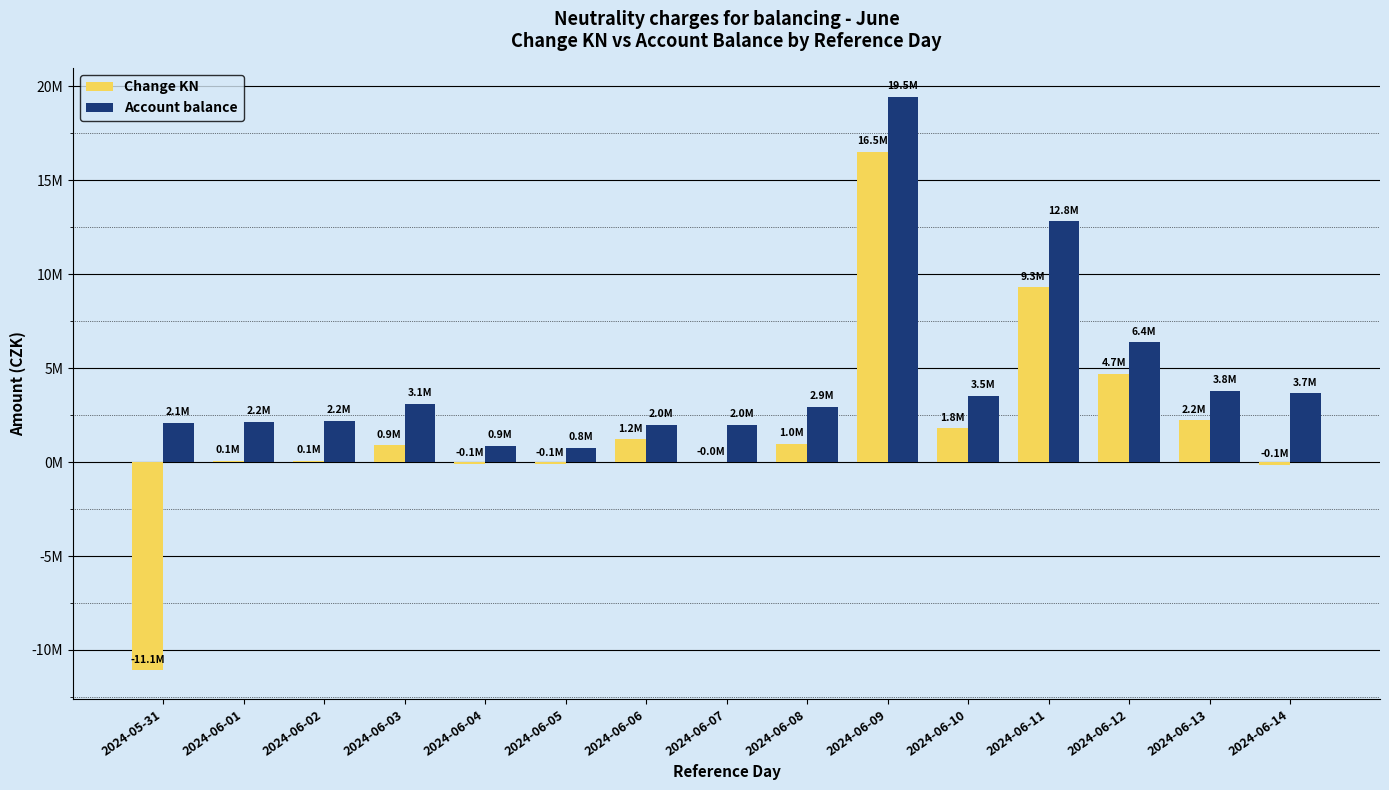

At how many categories does at least one series exceed 18767050?

1